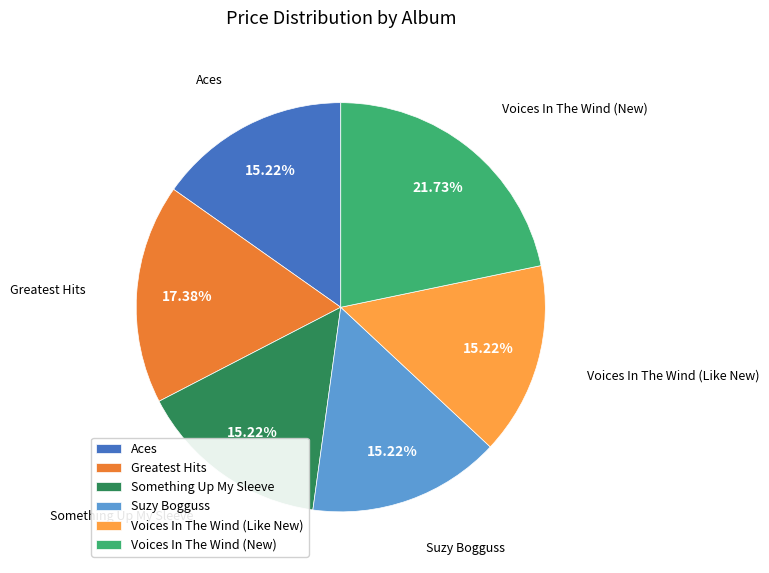

Do Greatest Hits and Suzy Bogguss together represent more than half of the pie?

No